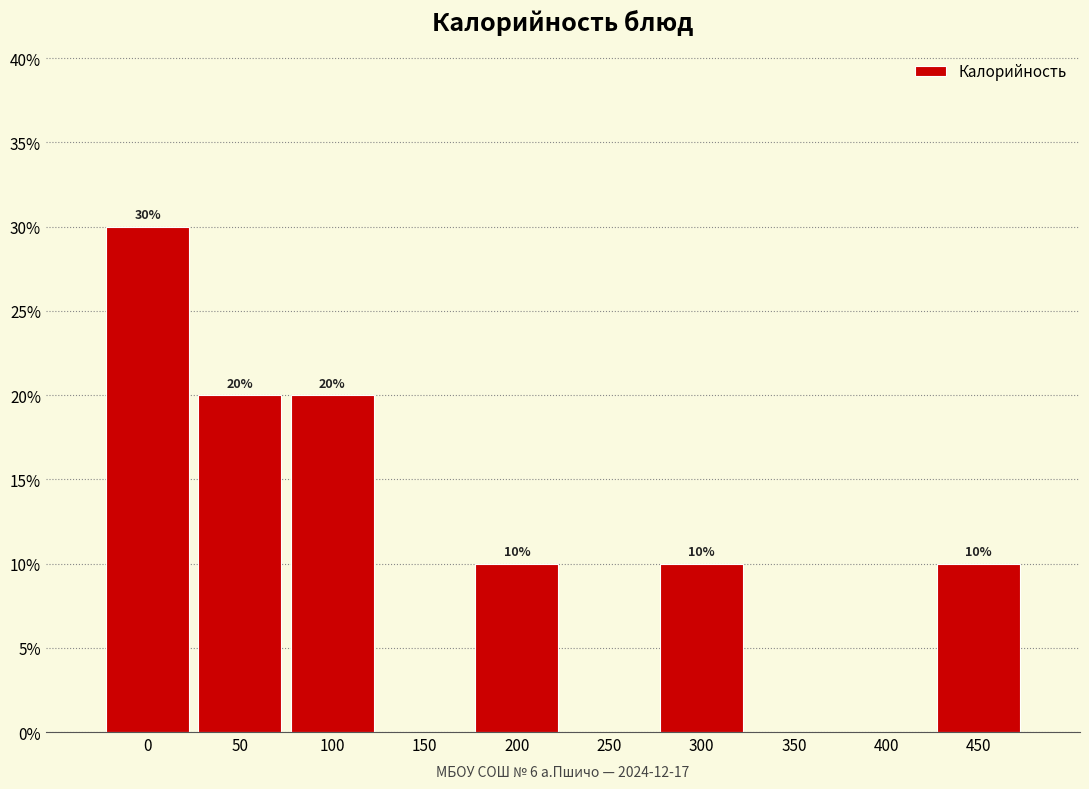

Reading left to right, what are all the values shown in this chart?

0=30	50=20	100=20	150=0	200=10	250=0	300=10	350=0	400=0	450=10